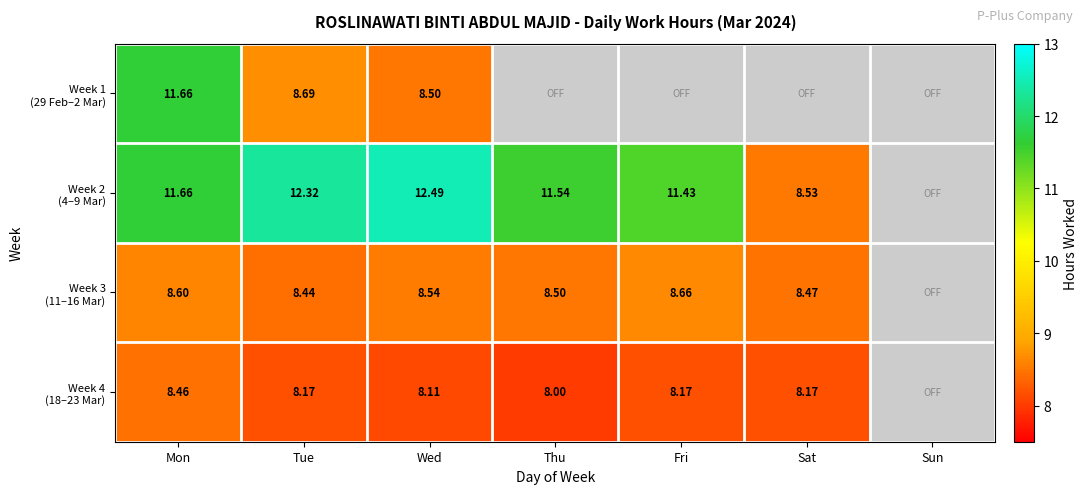

What is the sum of all Week 3 (11–16 Mar) values?

51.2